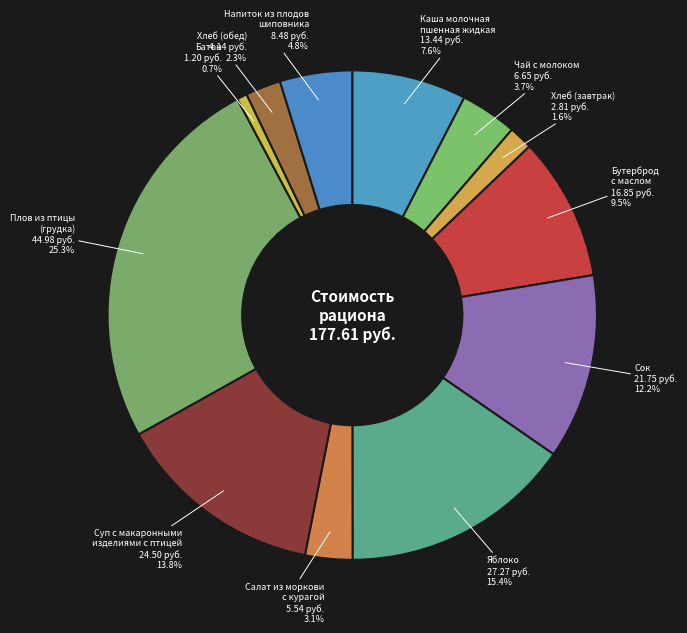

How many slices are in this pie chart?

12